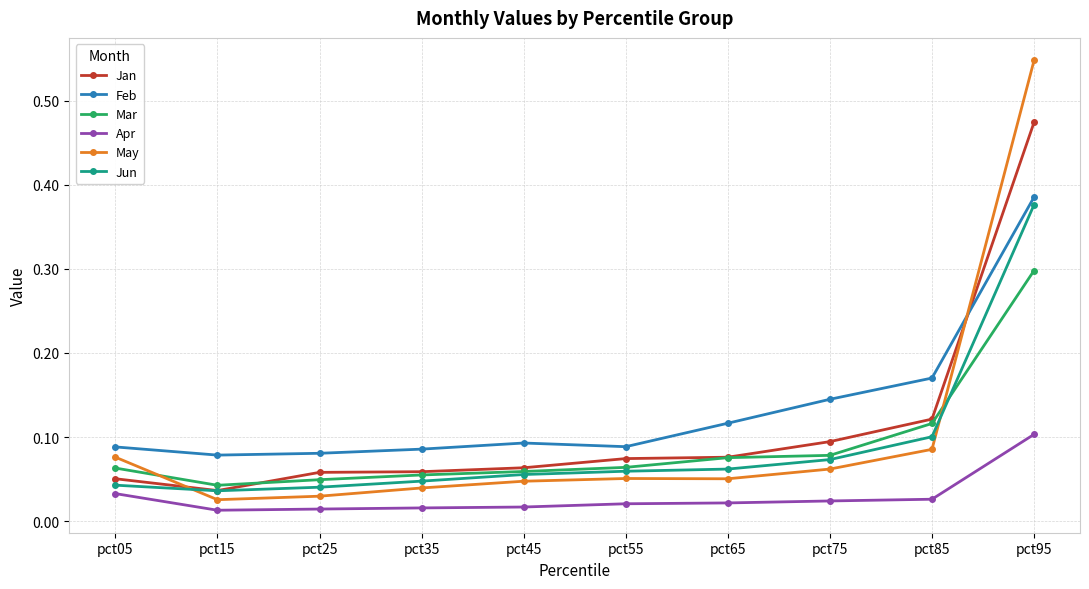

True or false: Apr and Jan intersect in this chart.

False